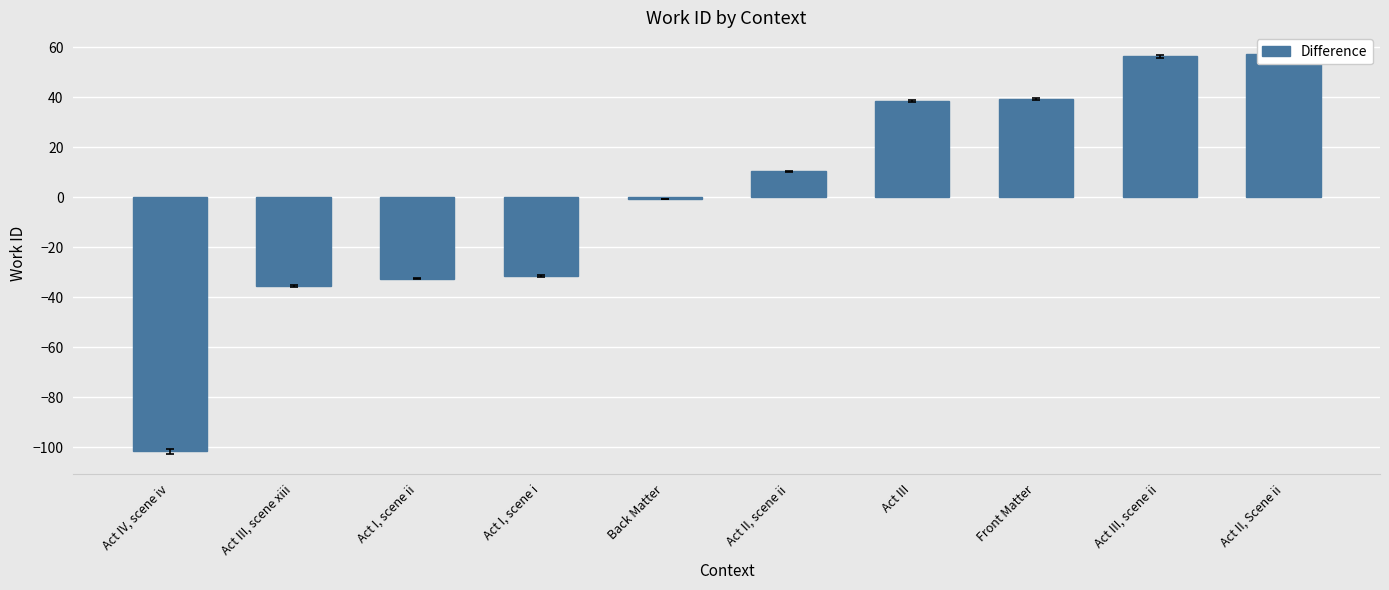

How many values are below zero?

5